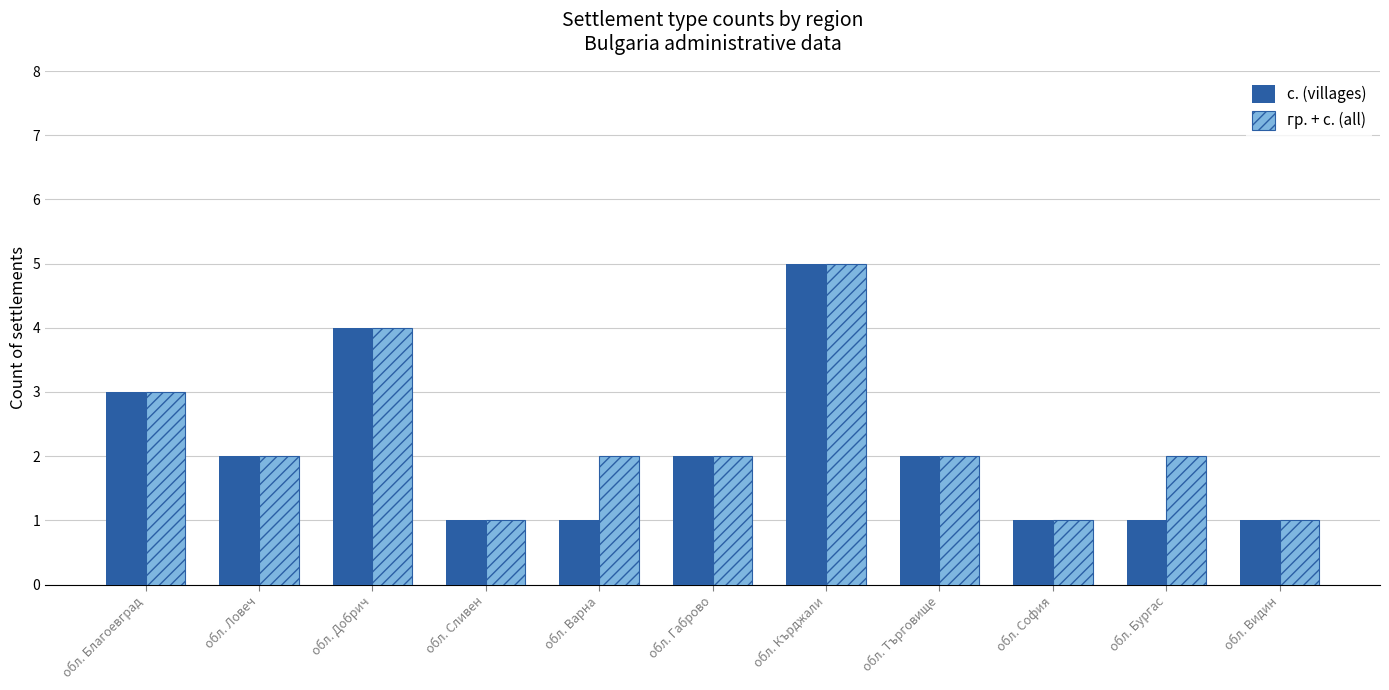

Is it true that с. (villages) equals 3 at обл. Ловеч?

False